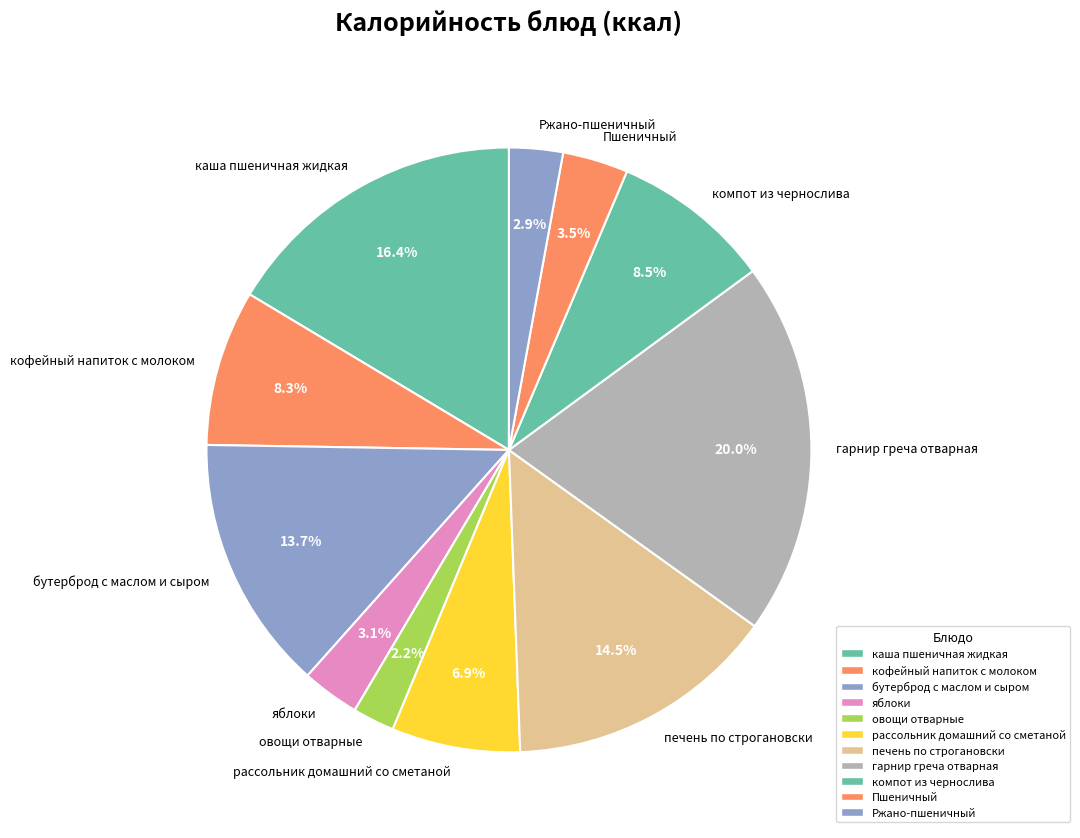

To the nearest percent, what is the average slice percentage?

9%